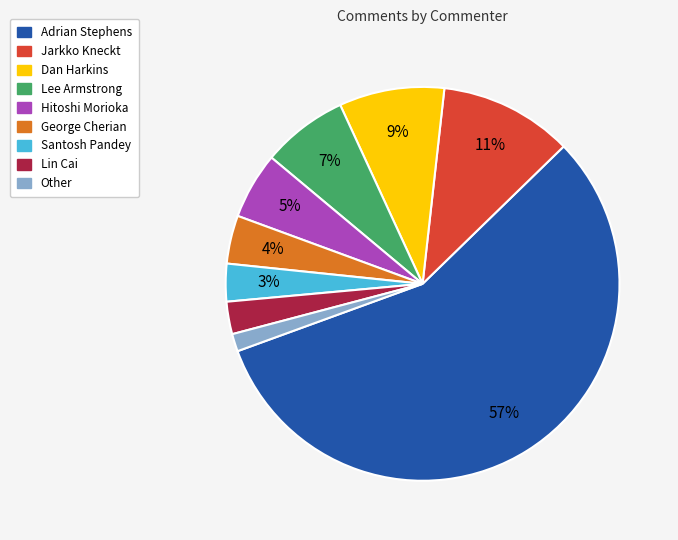

Is the sum of Santosh Pandey and Other greater than half?

No